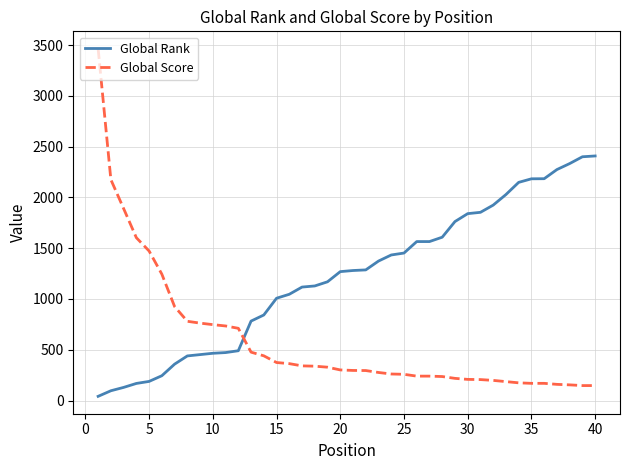

Rank the series by their average value, from highest to lowest.

Global Rank, Global Score